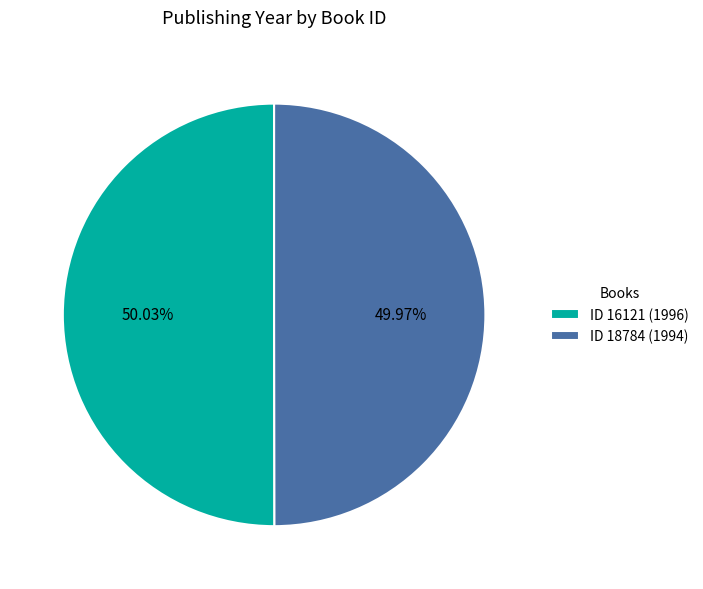

Approximately how many times larger is the value at ID 18784 (1994) compared to ID 16121 (1996)?

1.0